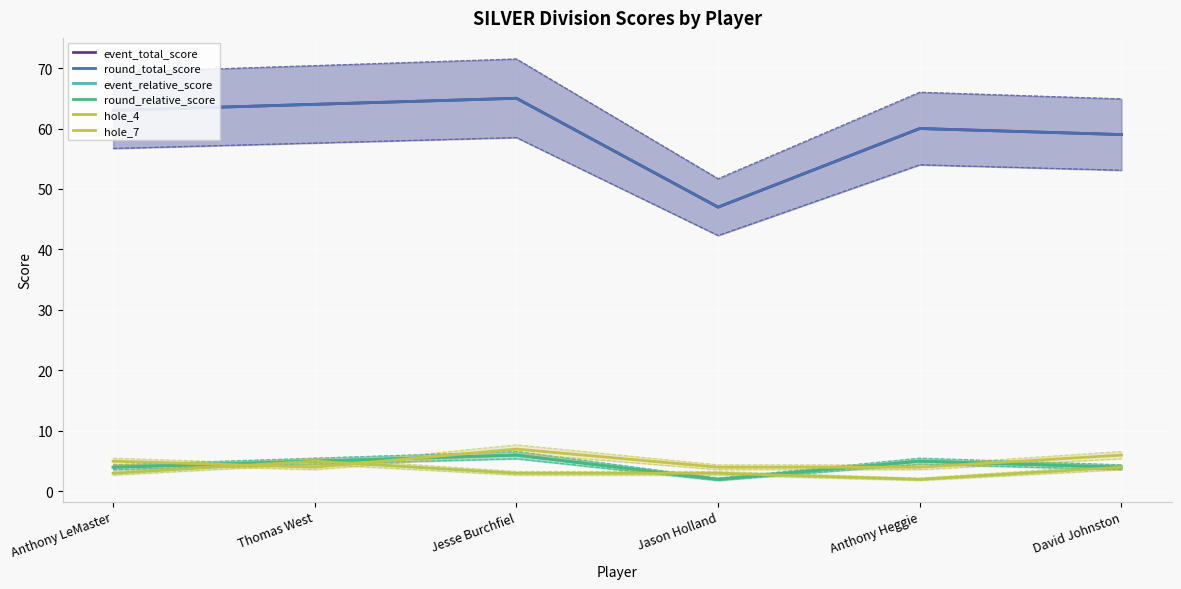

What is the minimum value shown in the chart?

2